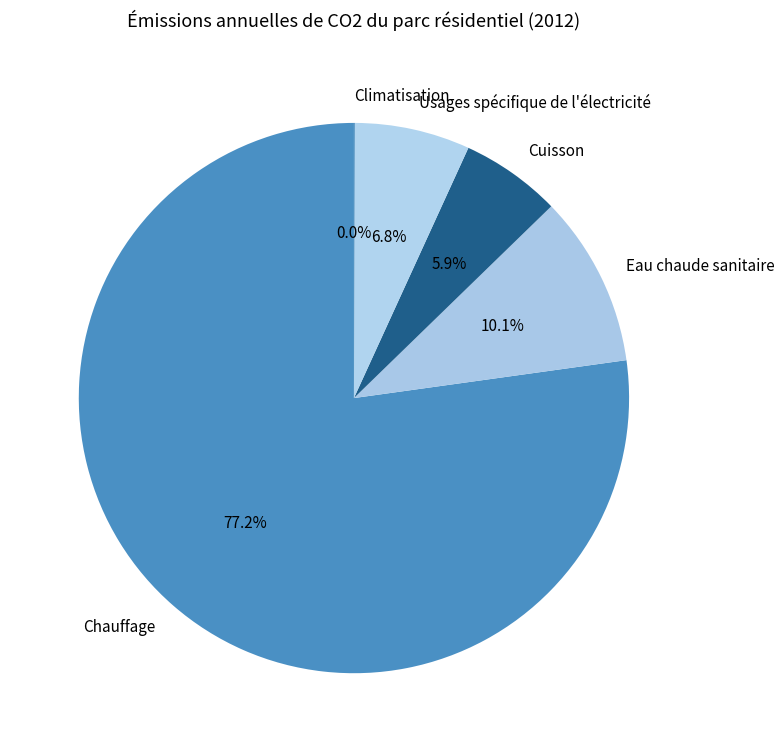

Does Chauffage represent more than half of the total?

Yes